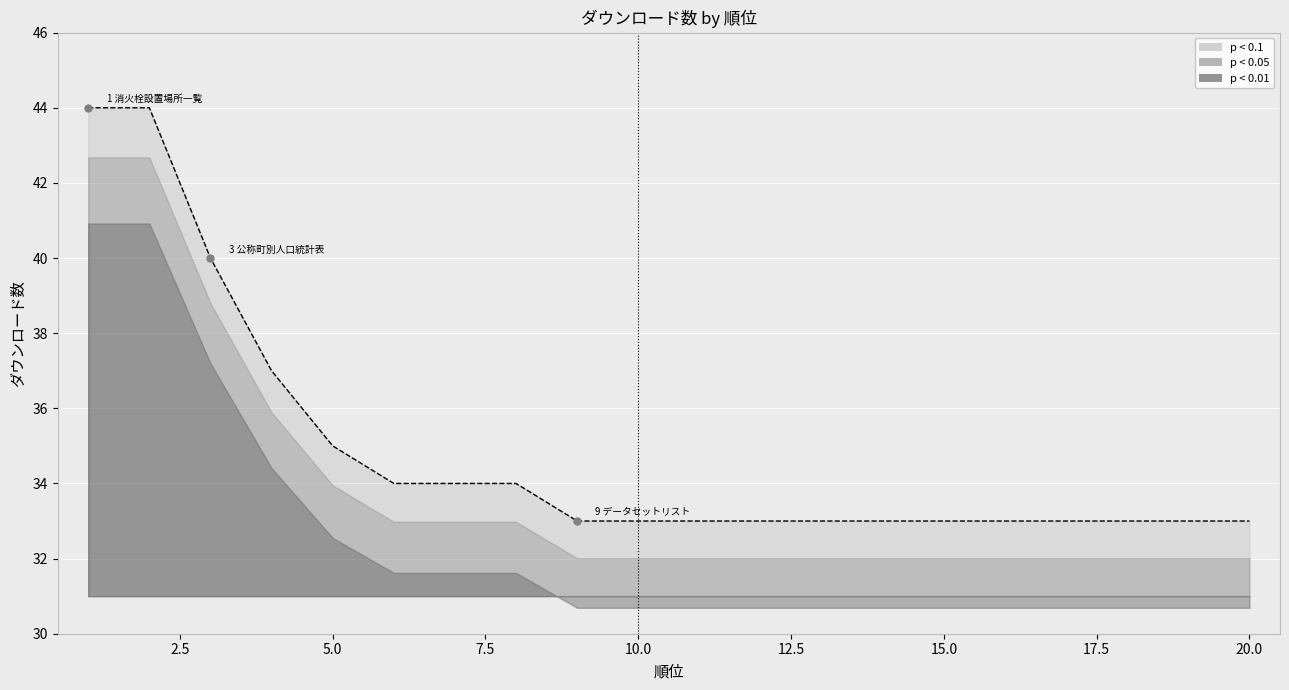

Between 19 and 14, which is larger?

19